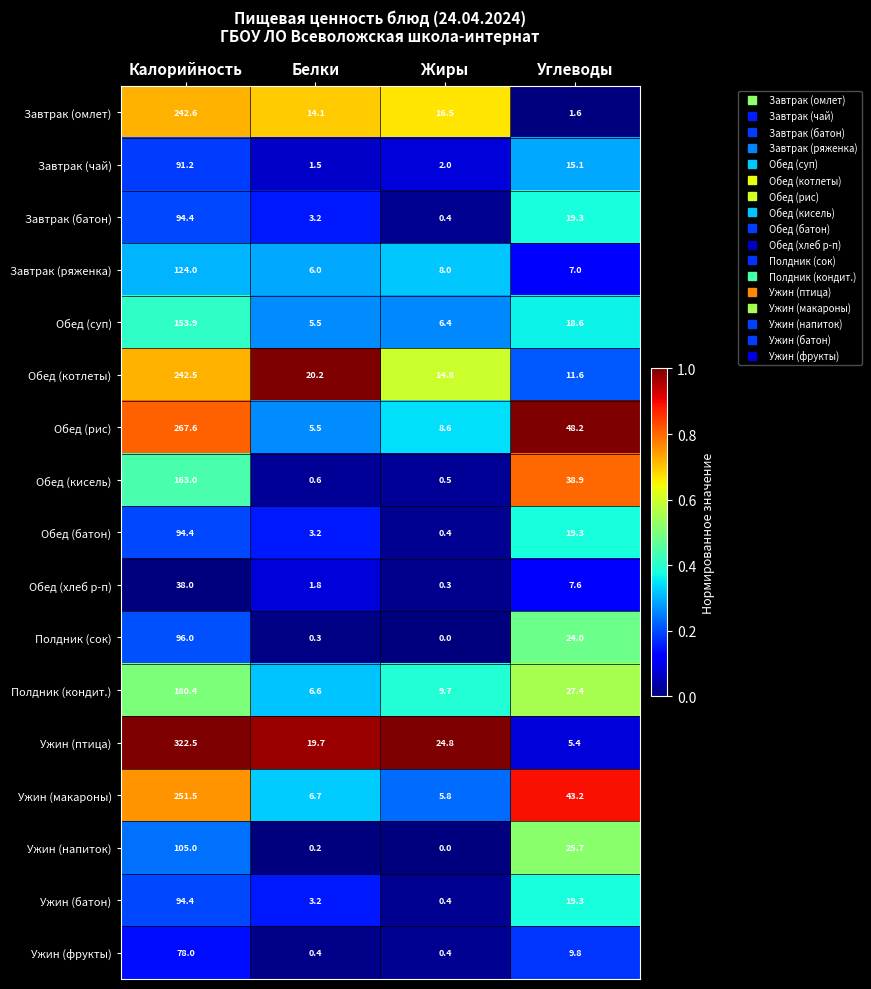

Which series has the widest spread of values?

Ужин (птица)